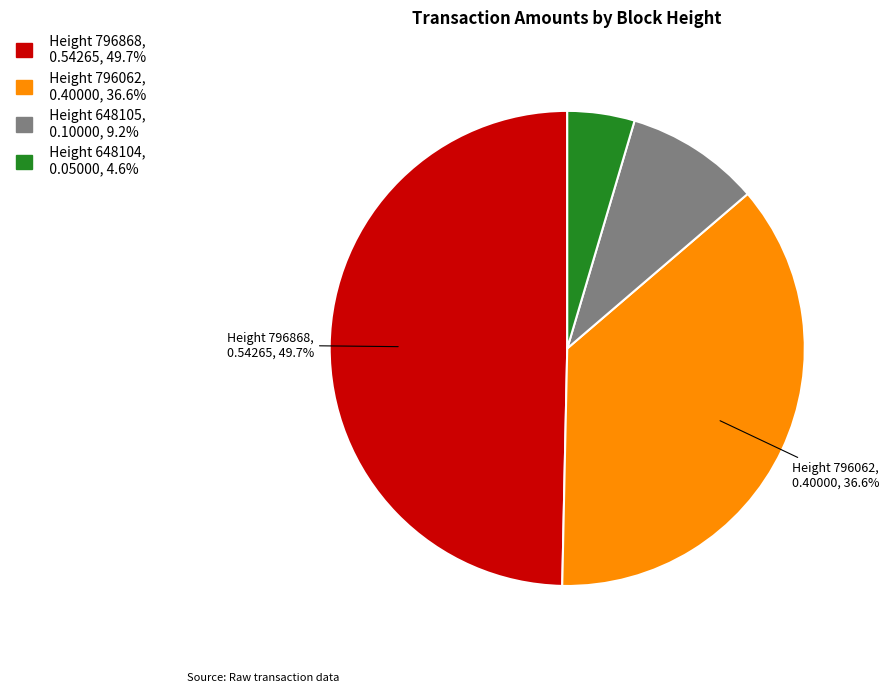

Does any single category account for the majority?

No